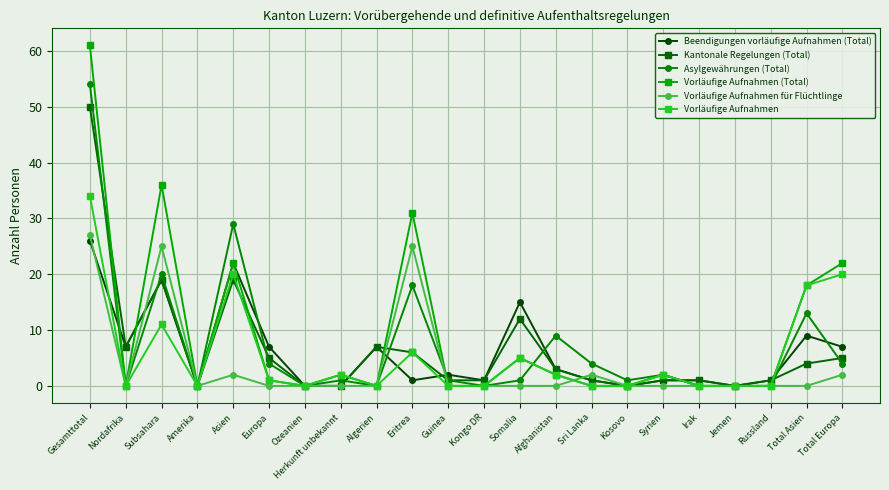

Between Ozeanien and Guinea, which series saw the biggest shift?

Beendigungen vorläufige Aufnahmen (Total)